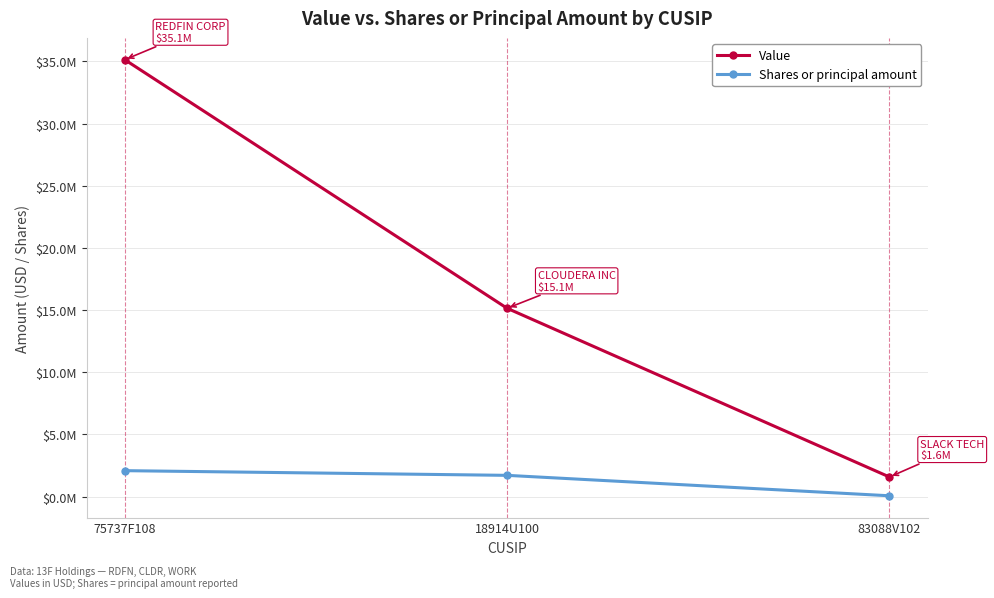

What are all the series names shown in the legend?

Value, Shares or principal amount